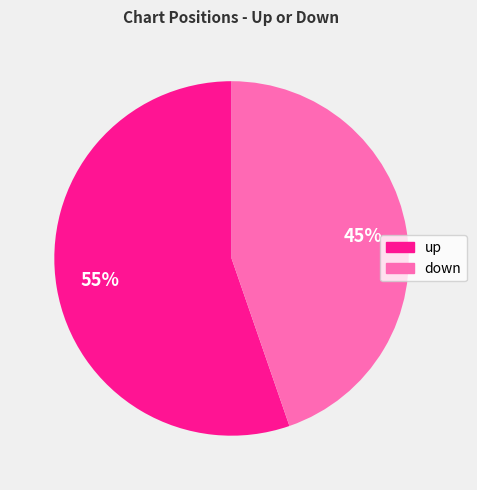

To the nearest percent, what percentage of the pie is down?

45%